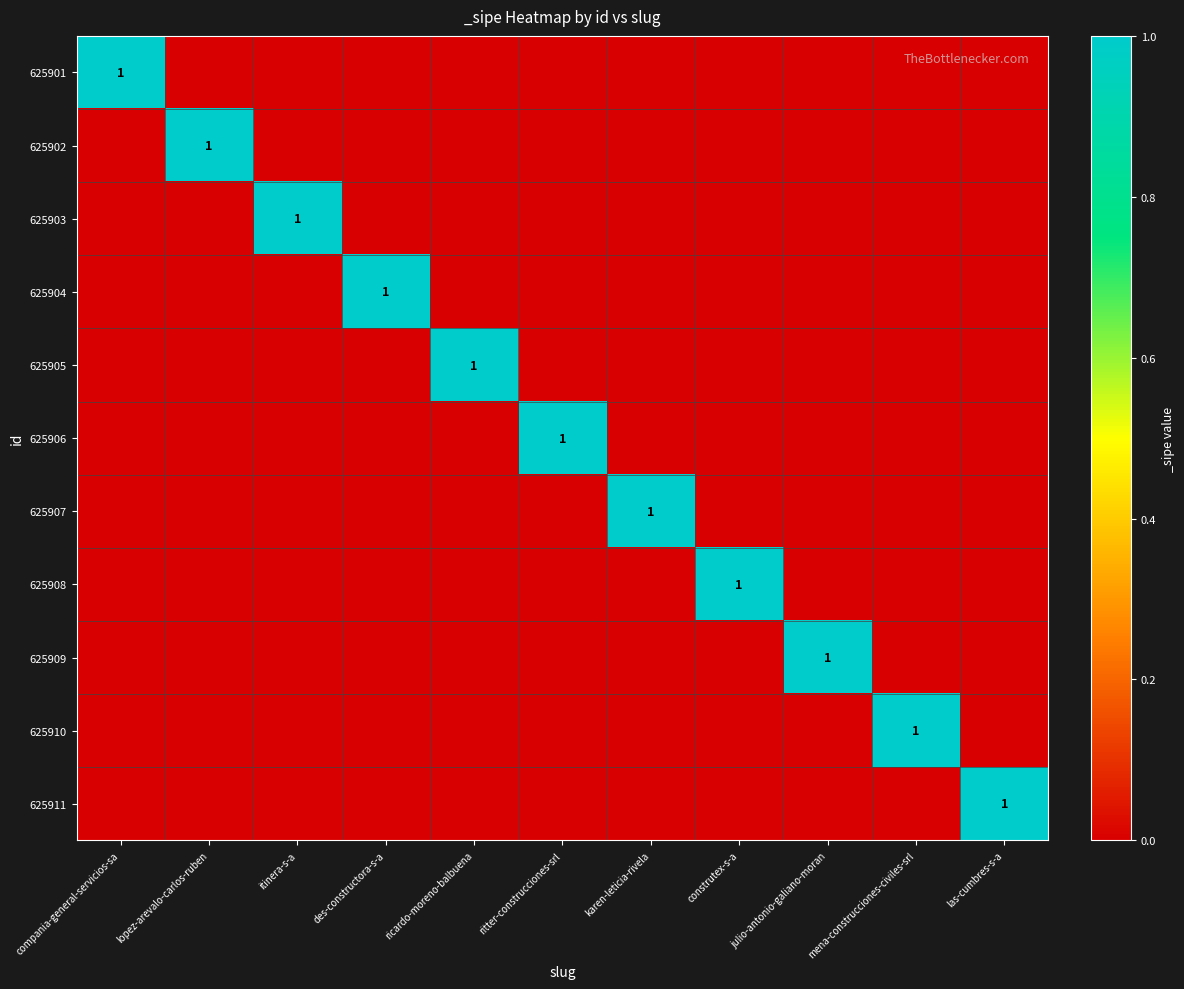

At des-constructora-s-a, list the series in order from largest to smallest.

625904, 625901, 625902, 625903, 625905, 625906, 625907, 625908, 625909, 625910, 625911